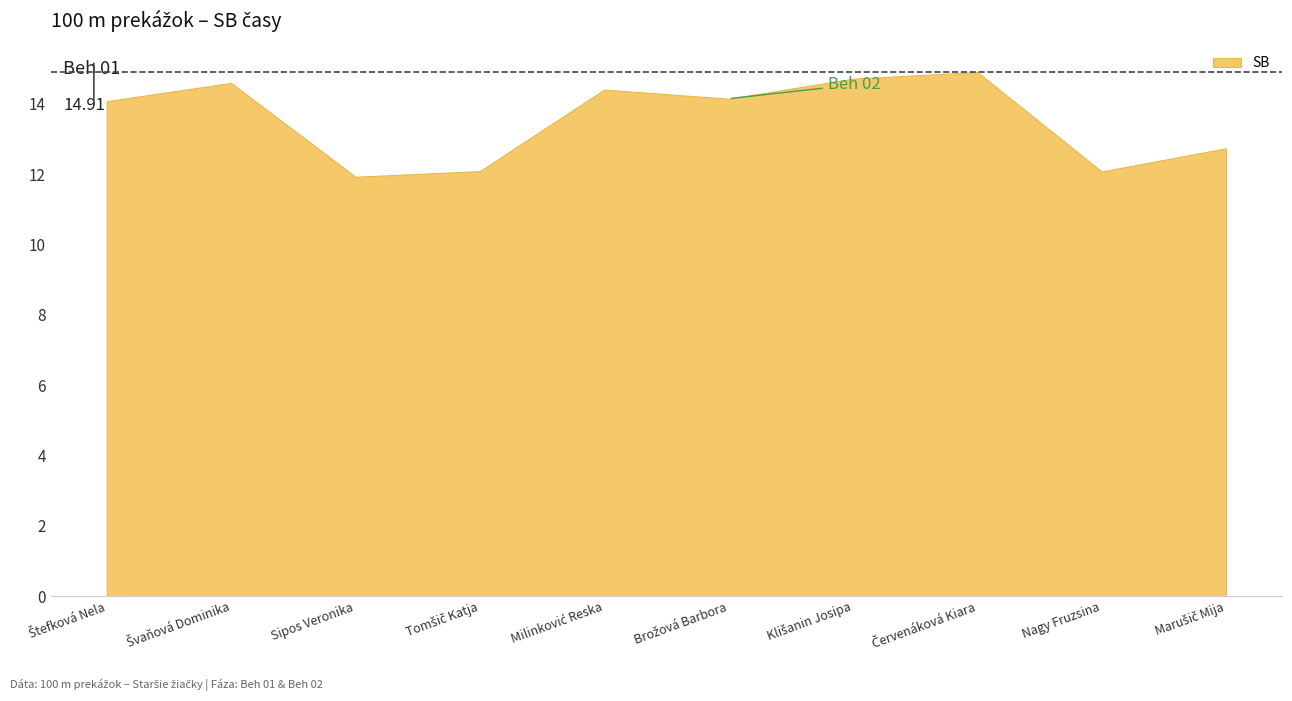

At which category does the chart reach its peak across all series?

Červenáková Kiara